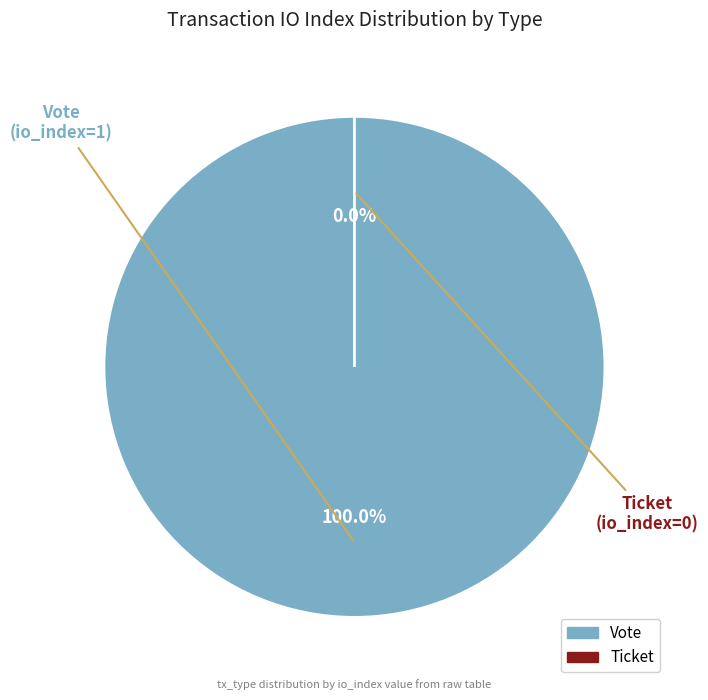

Is it true that Vote is 99% of the pie?

False